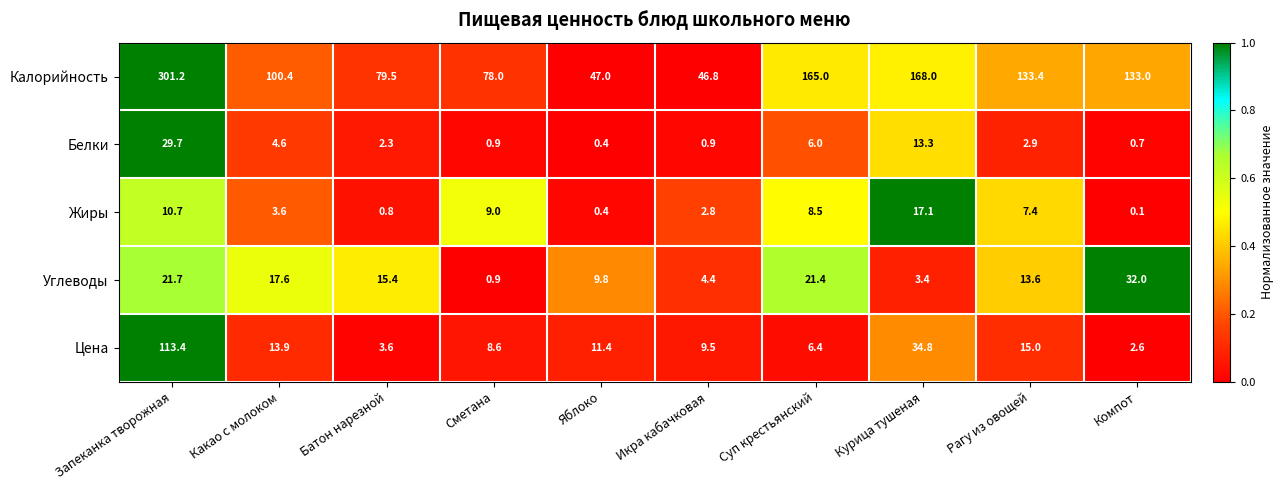

At which label does Калорийность first exceed 133?

Запеканка творожная